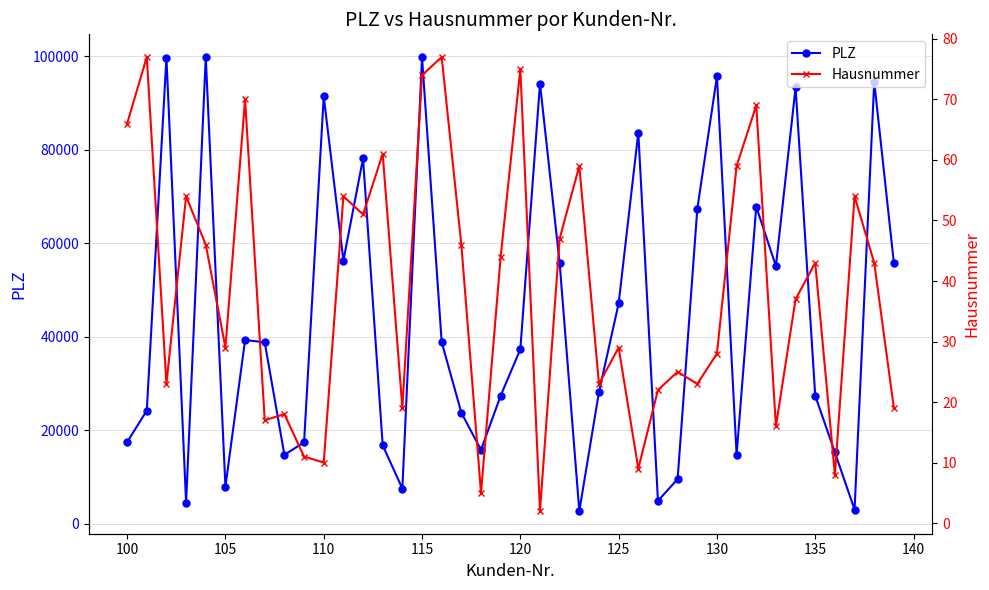

What is the average value of the Hausnummer series?

39